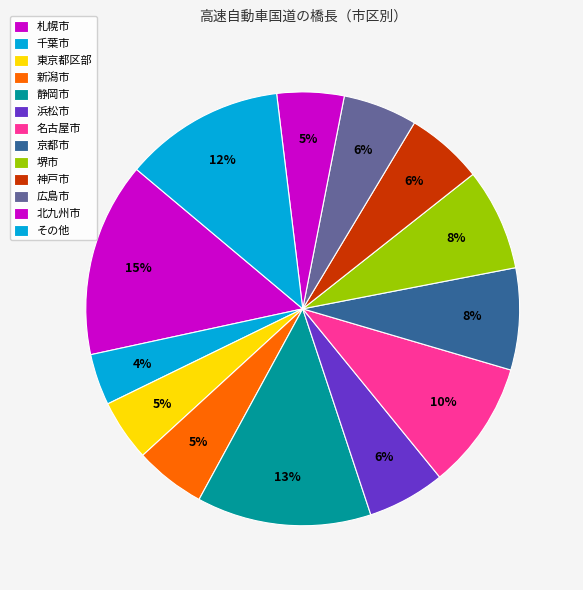

How many segments does this pie chart have?

13